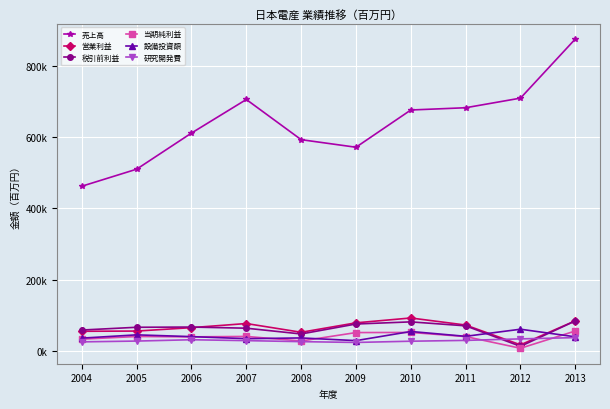

What are all the series names shown in the legend?

売上高, 営業利益, 税引前利益, 当期純利益, 設備投資額, 研究開発費